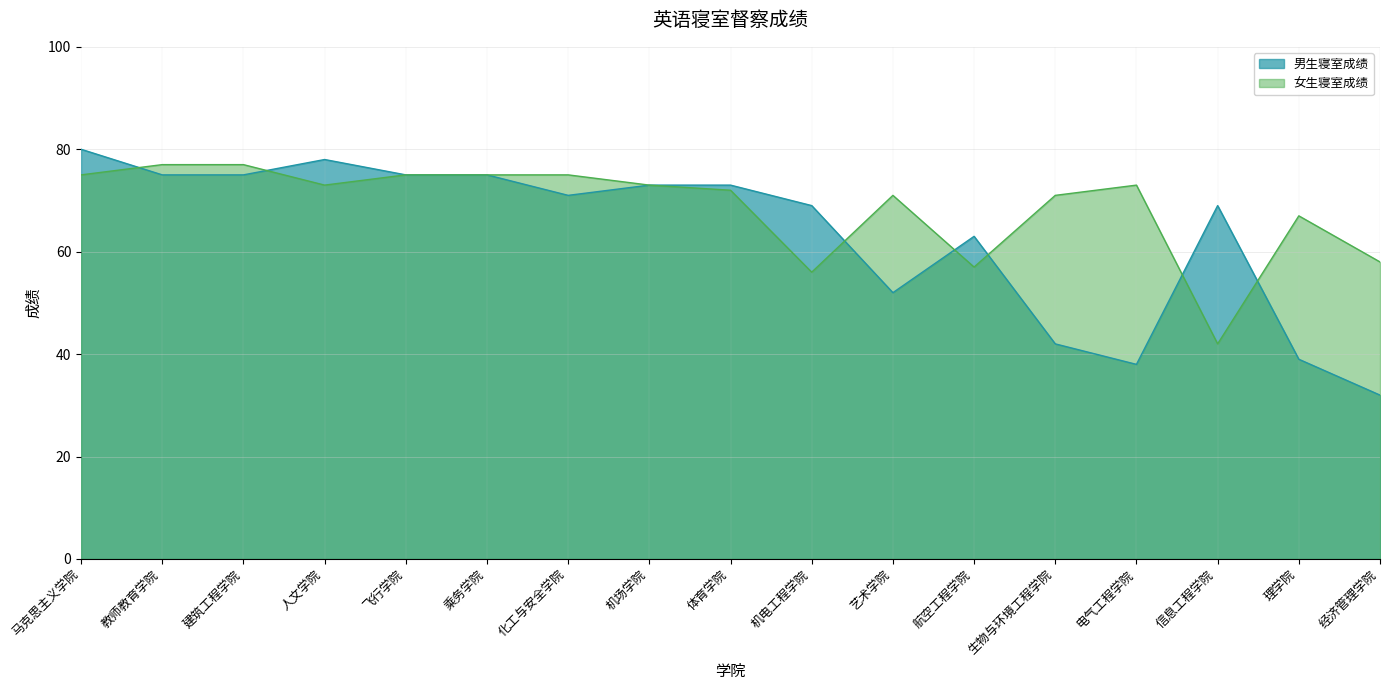

What is the sum of all 女生寝室成绩 values?

1167